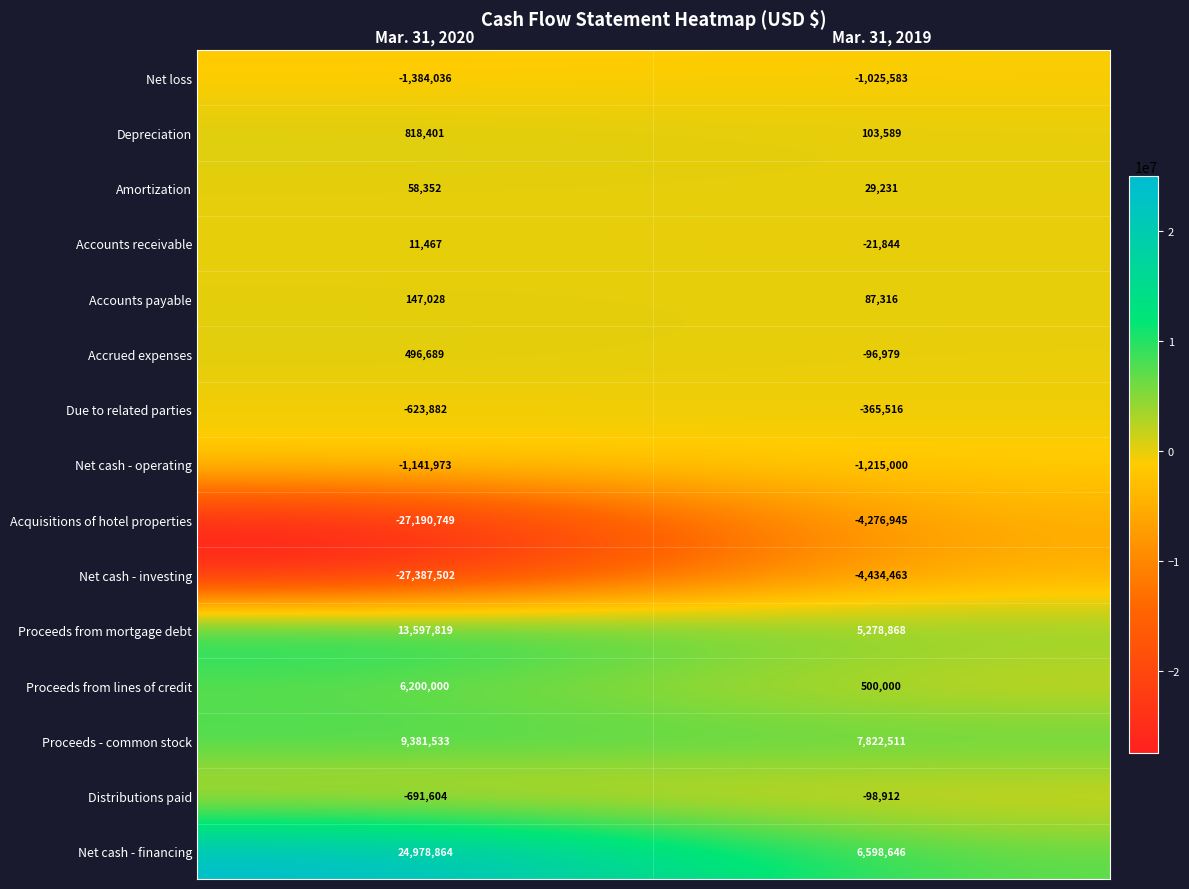

Which label corresponds to the smallest value in the chart?

Mar. 31, 2020